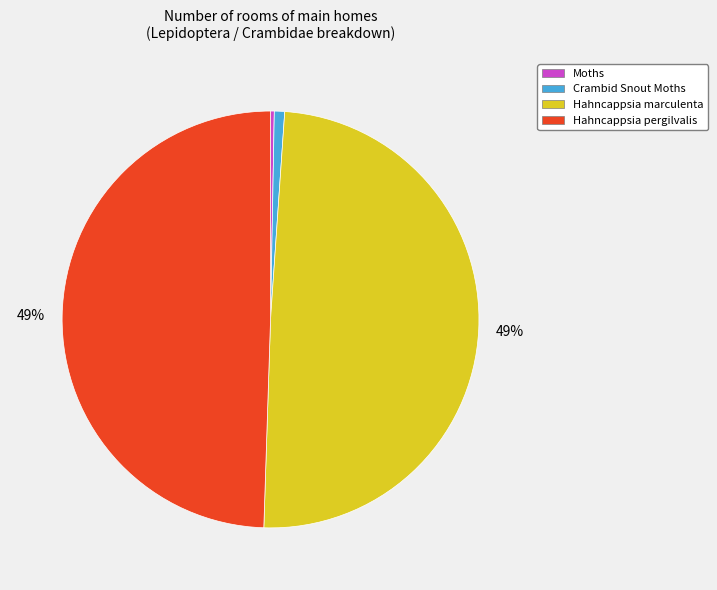

To the nearest percent, what percentage of the pie is Hahncappsia pergilvalis?

49%